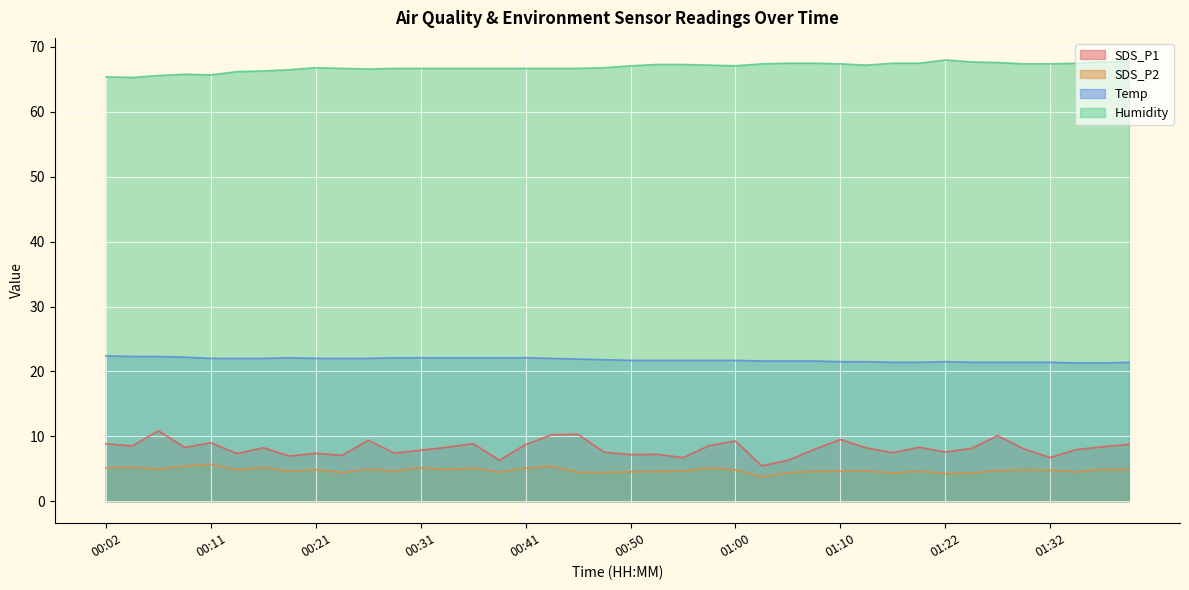

Does the chart display data point markers on the line(s)?

No